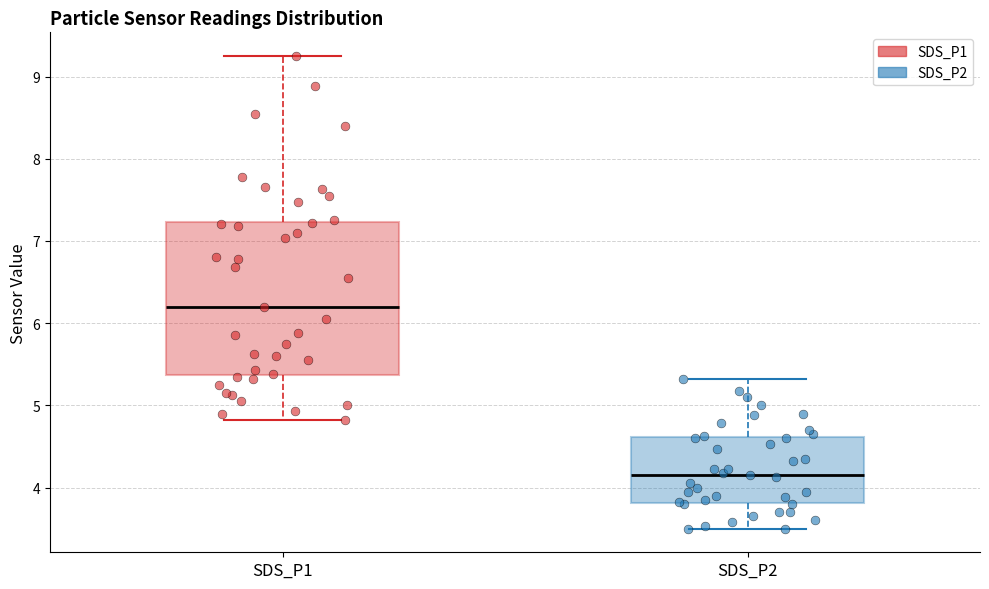

Reading left to right, read every box against the y-axis: the position of its median line, the range the box covers, and the ends of its whiskers. The values are not printed on the chart, so give them approximately, as read against the axis.

SDS_P1: median 6.2, box 5.4 to 7.2, whiskers 4.8 to 9.3
SDS_P2: median 4.2, box 3.8 to 4.6, whiskers 3.5 to 5.3